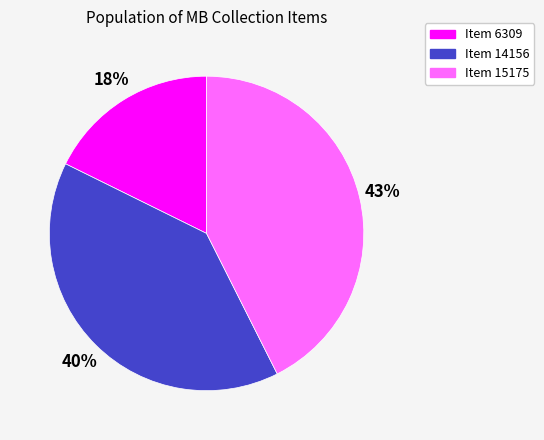

How many segments does this pie chart have?

3